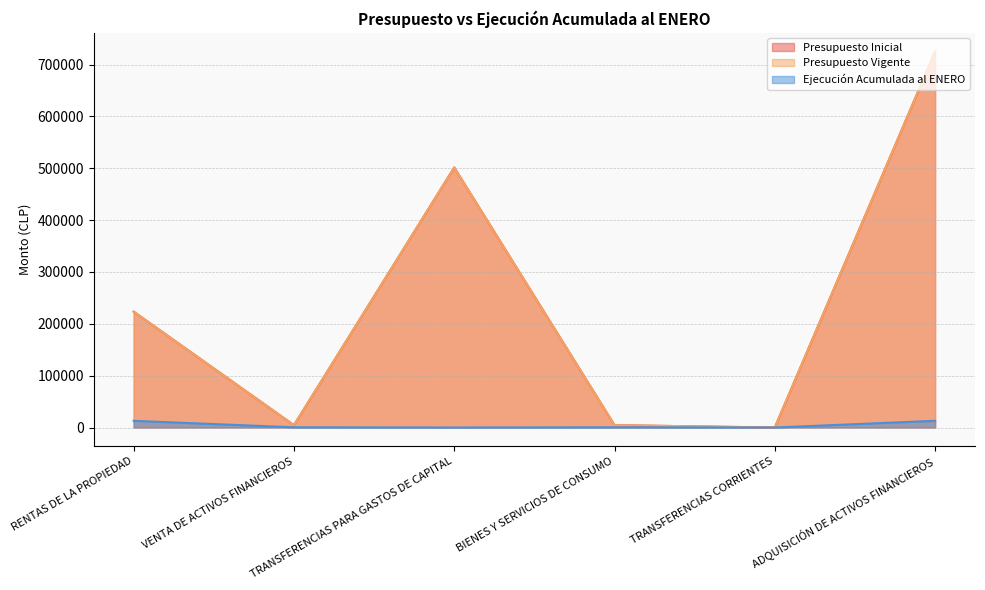

At how many categories does at least one series exceed 539777?

1